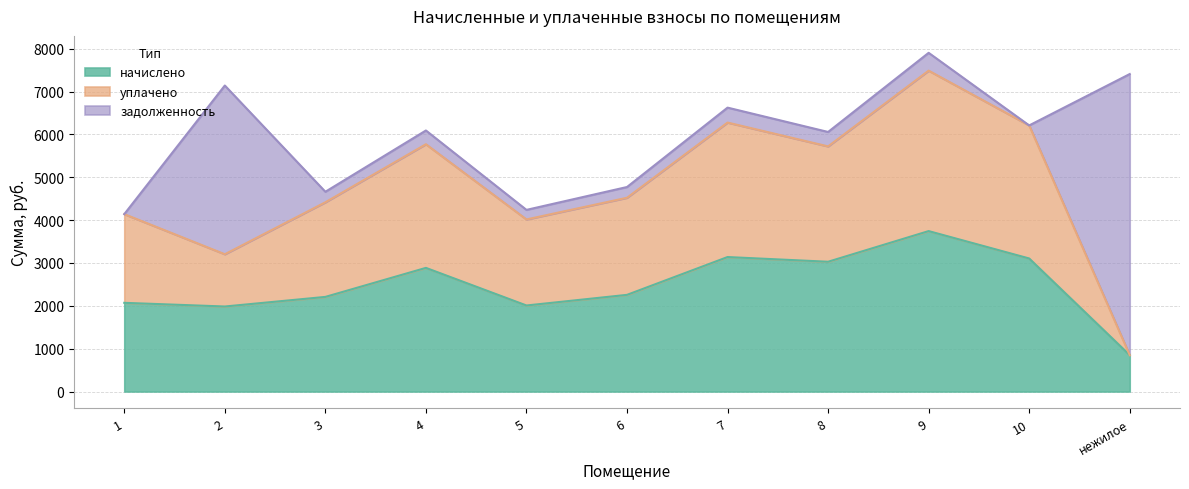

What is the total value across all series at 8?

6057.9